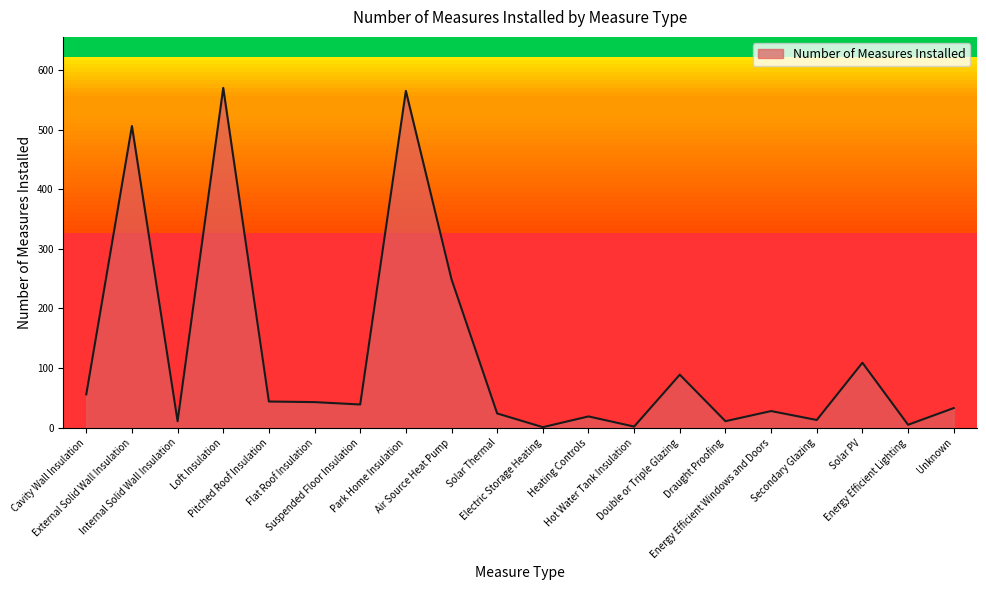

What is the difference between the maximum and minimum values?

569